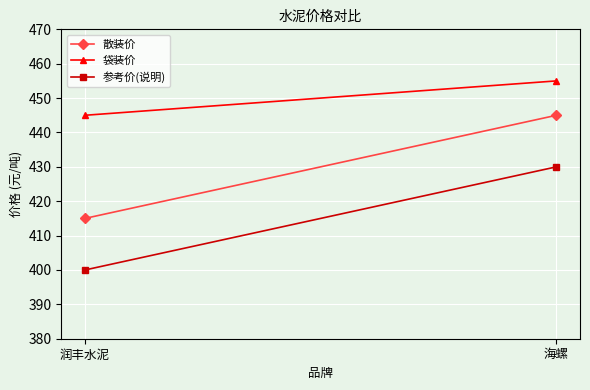

What is the difference between the maximum and minimum values in the 散装价 series?

30